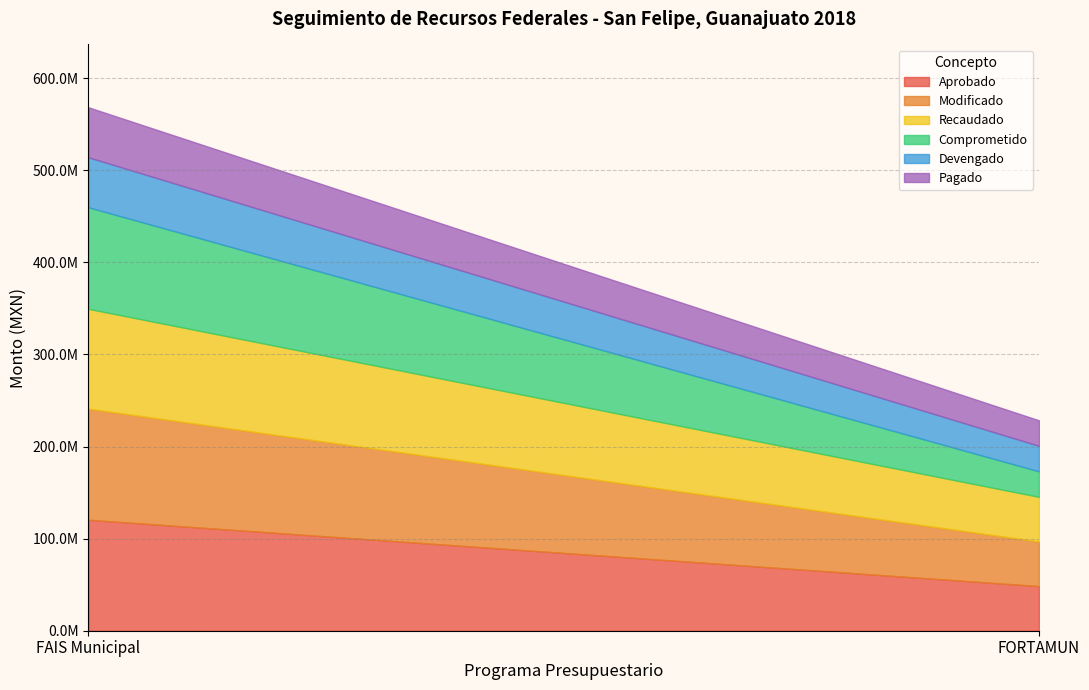

At which category does the chart reach its minimum across all series?

FORTAMUN